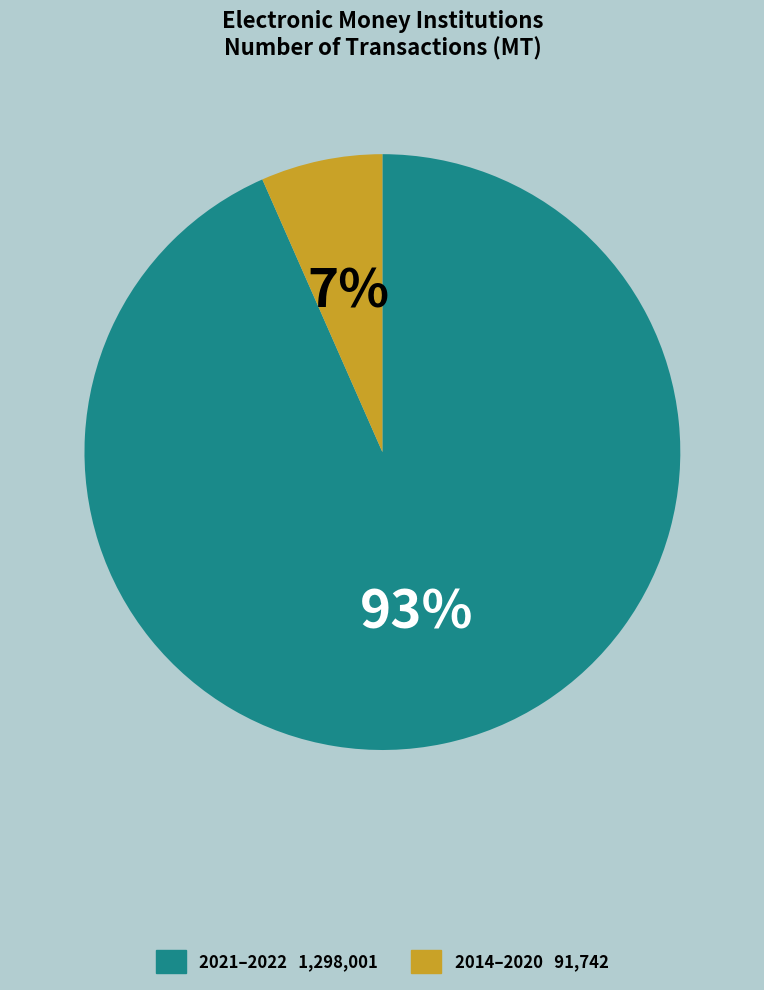

Does any single category account for the majority?

Yes